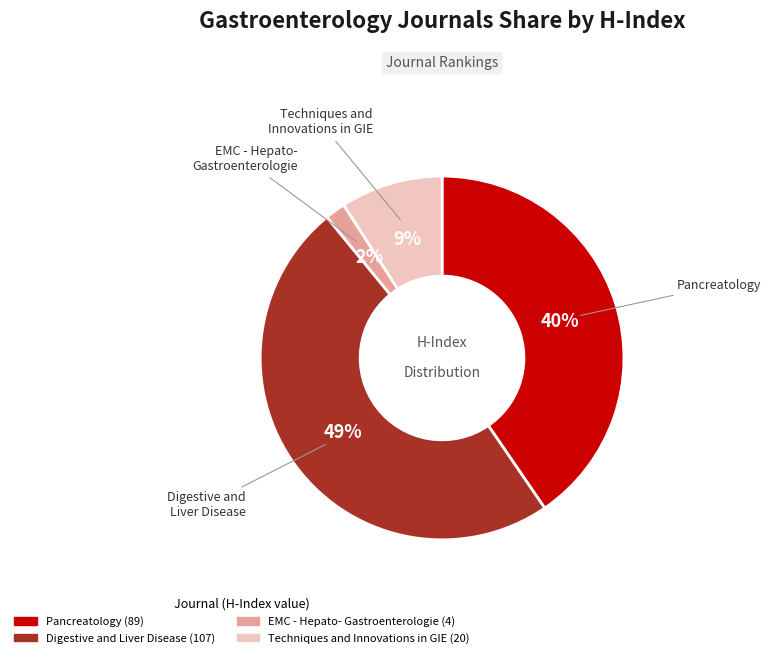

Is there a majority slice in this chart?

No